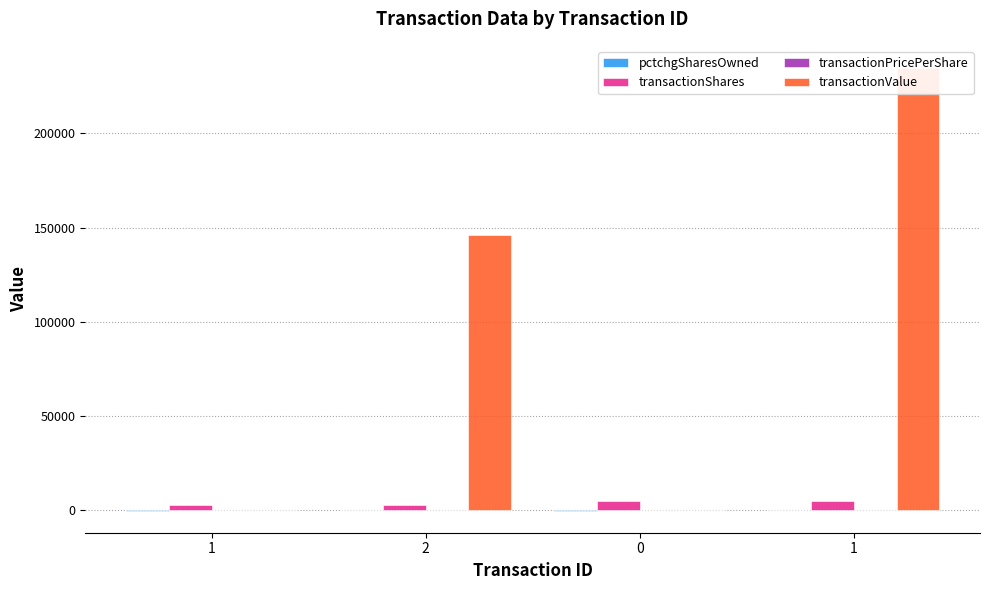

Between 1 and 1, which series saw the biggest shift?

transactionValue